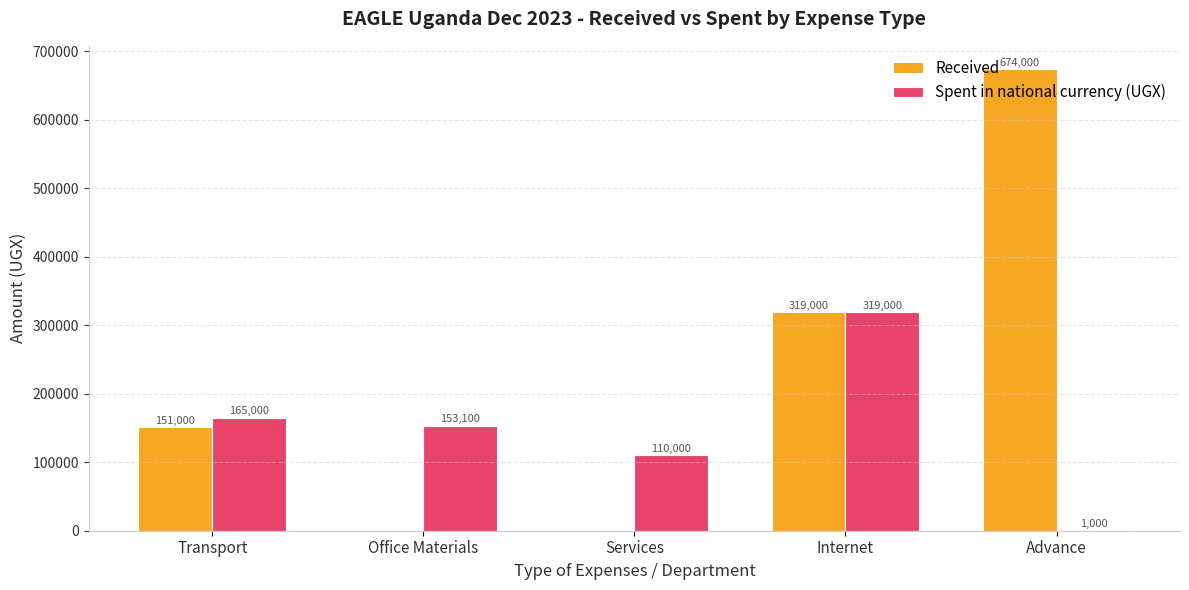

What is the sum of all Spent in national currency (UGX) values?

748100